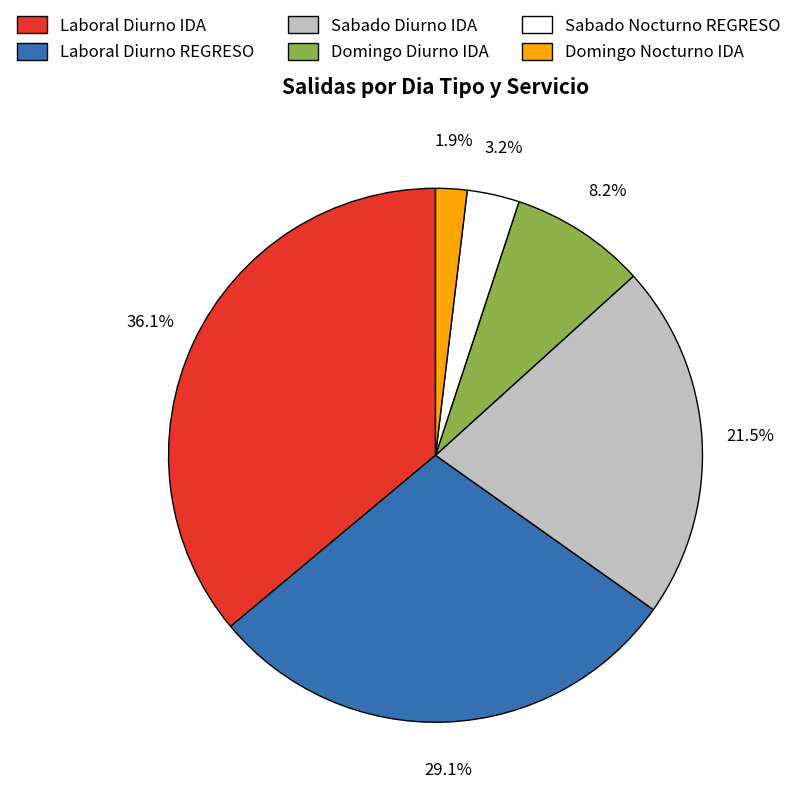

How many segments does this pie chart have?

6